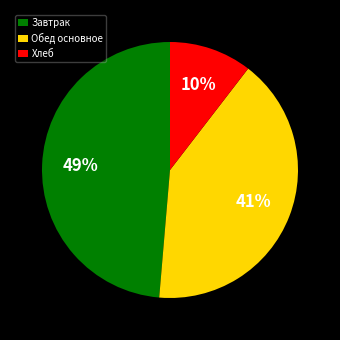

Which slice is the smallest?

Хлеб